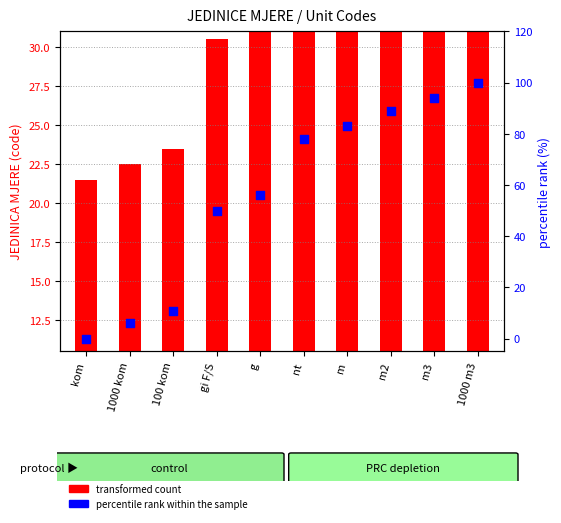

Which series contains the highest Y value?

percentile rank within the sample